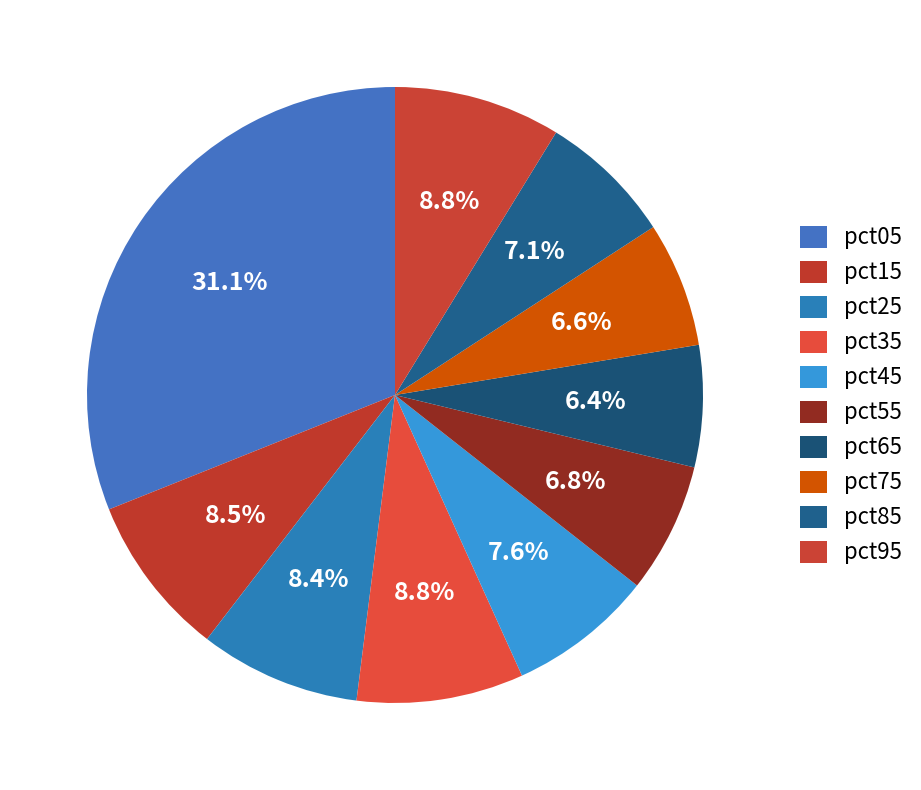

Rank the categories by value from highest to lowest.

pct05, pct35, pct95, pct15, pct25, pct45, pct85, pct55, pct75, pct65